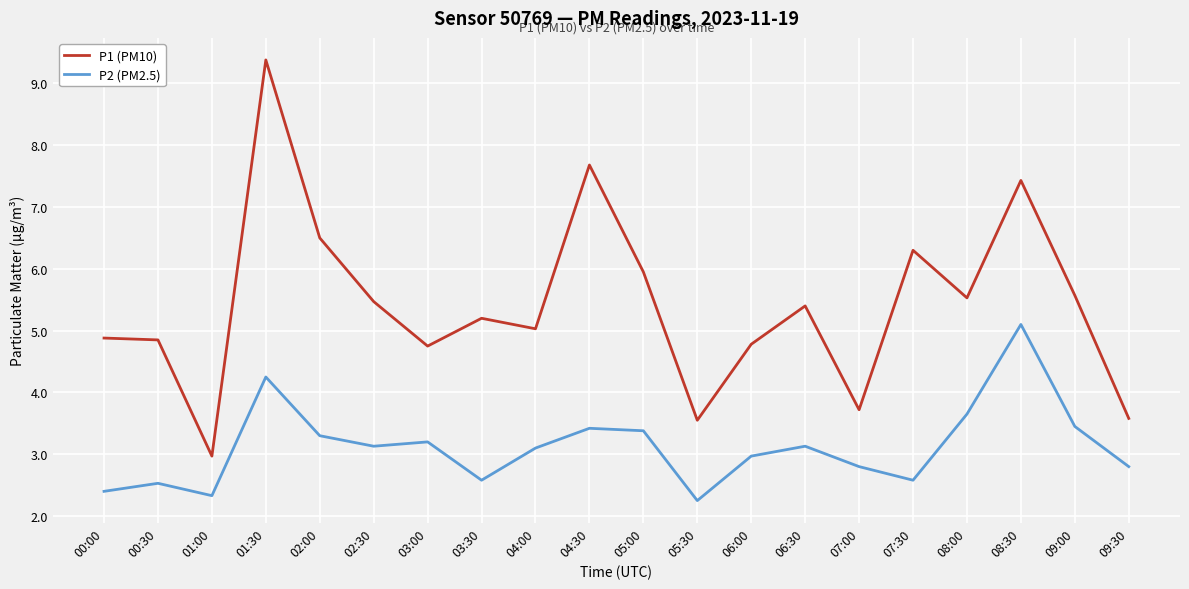

Which category has the lowest value in the P1 (PM10) series?

01:00